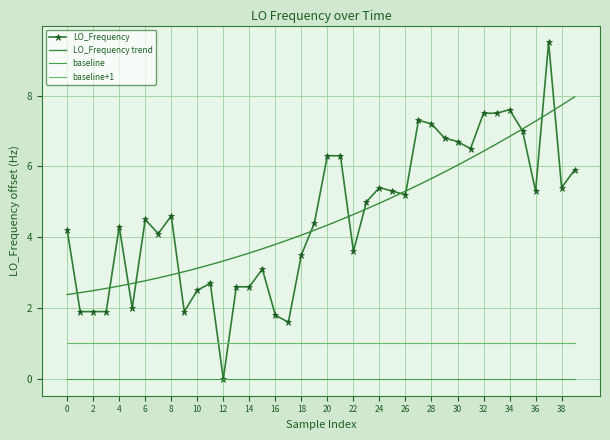

Which series has the widest spread of values?

LO_Frequency